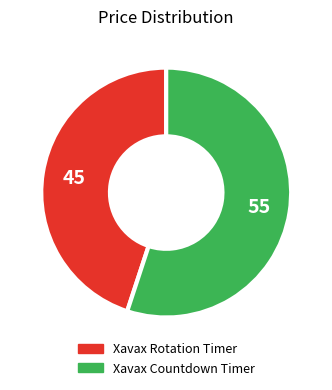

The Xavax Countdown Timer slice represents 64% of the pie. True or false?

False